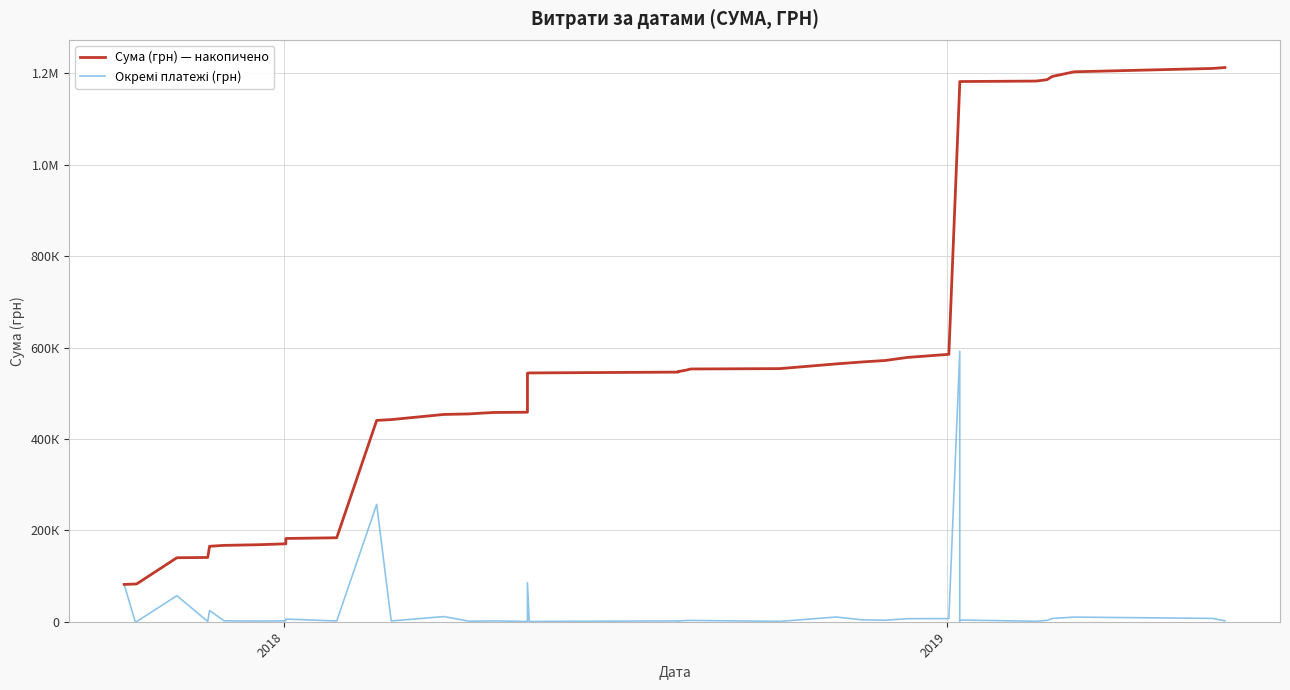

In Окремі платежі (грн), how many points are lower than both neighbors (excluding endpoints)?

13